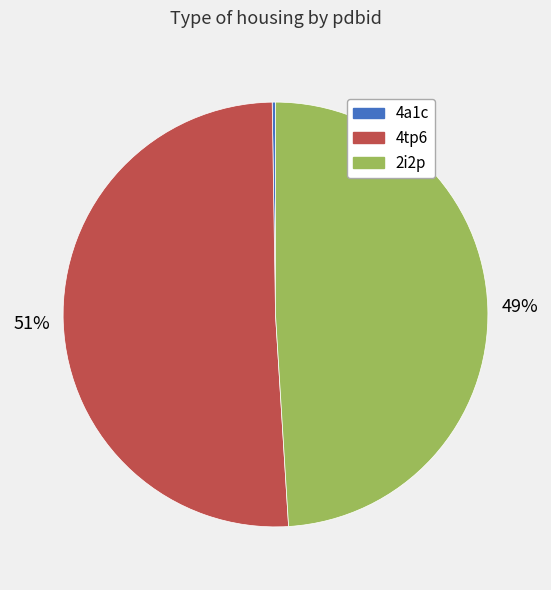

Does any single category account for the majority?

Yes